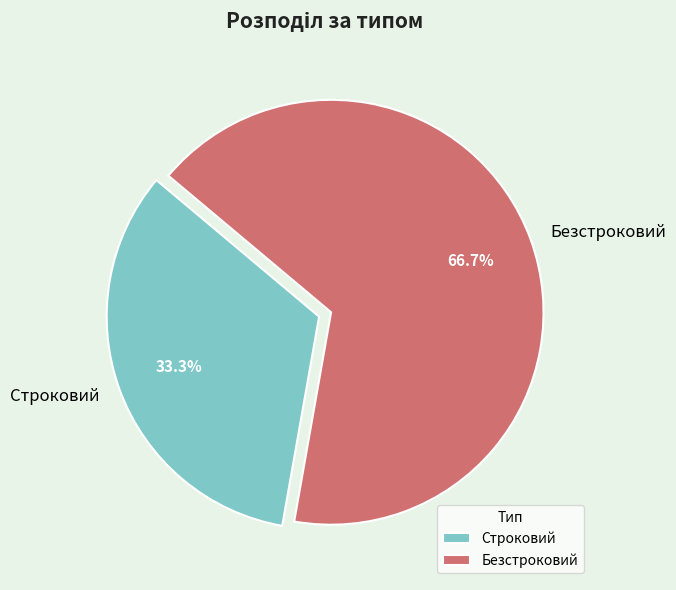

Do Безстроковий and Строковий together represent more than half of the pie?

Yes